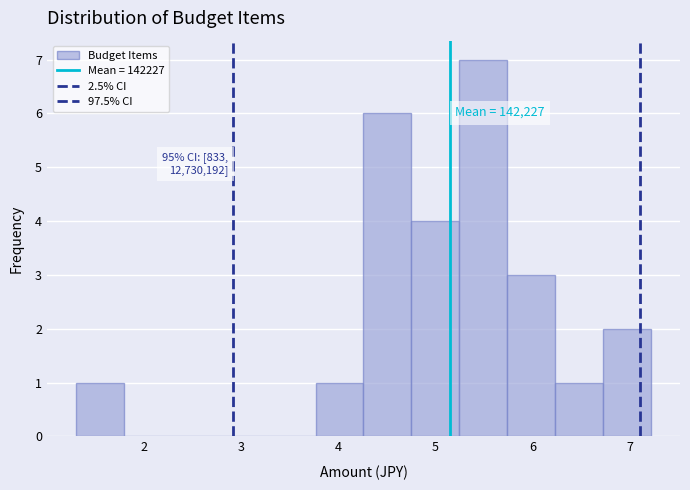

Over which range of the x-axis is the bar tallest?

5.2 to 5.7